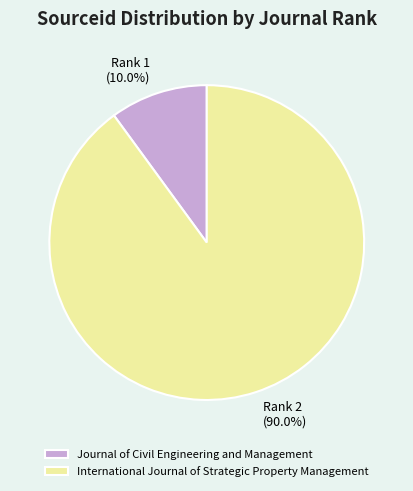

Between Journal of Civil Engineering and Management and International Journal of Strategic Property Management, which is larger?

International Journal of Strategic Property Management